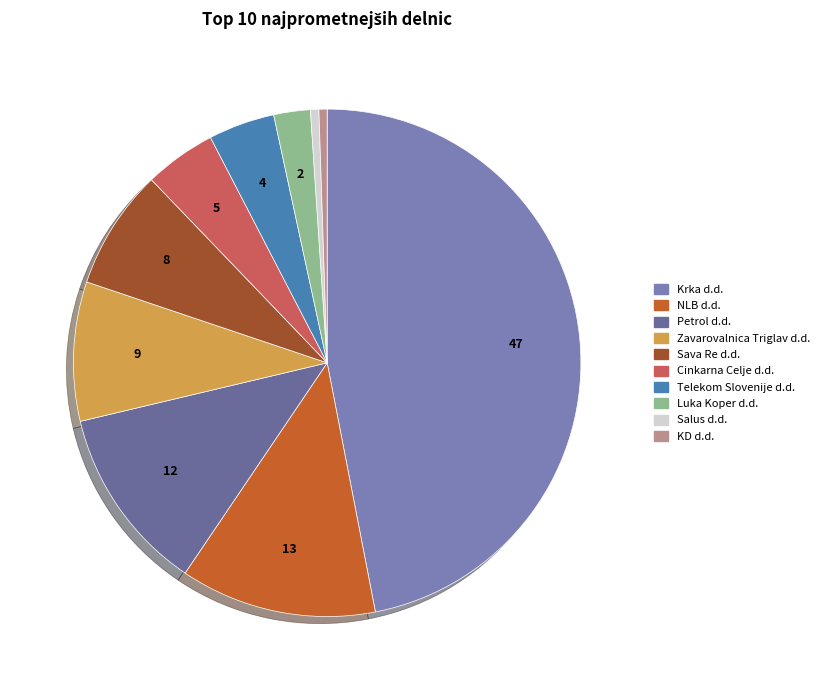

What is the ratio of the value at Krka d.d. to the value at Telekom Slovenije d.d.?

11.1